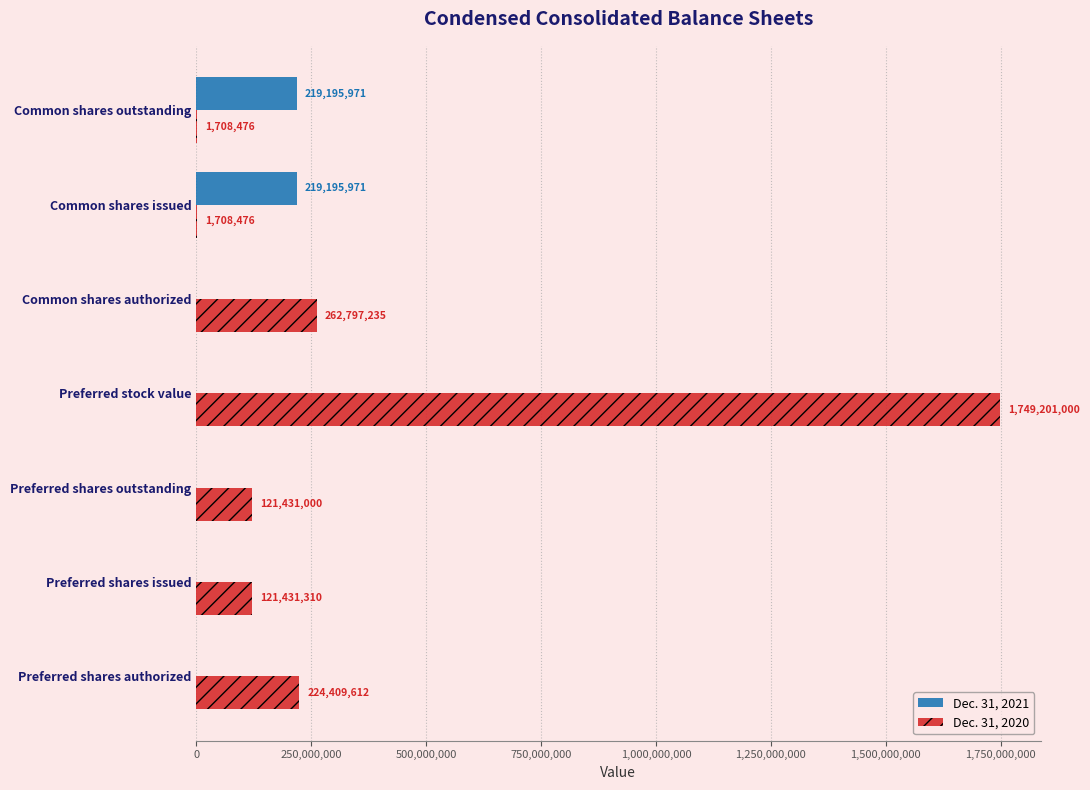

At which category is the sum across all series the highest?

Preferred stock value